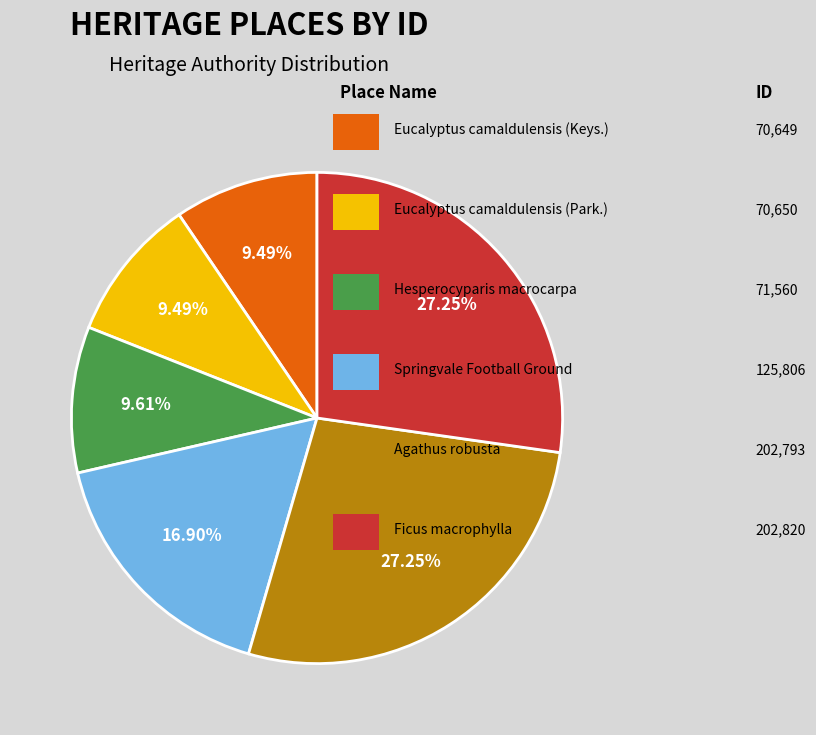

Is there any slice that represents more than half of the pie?

No